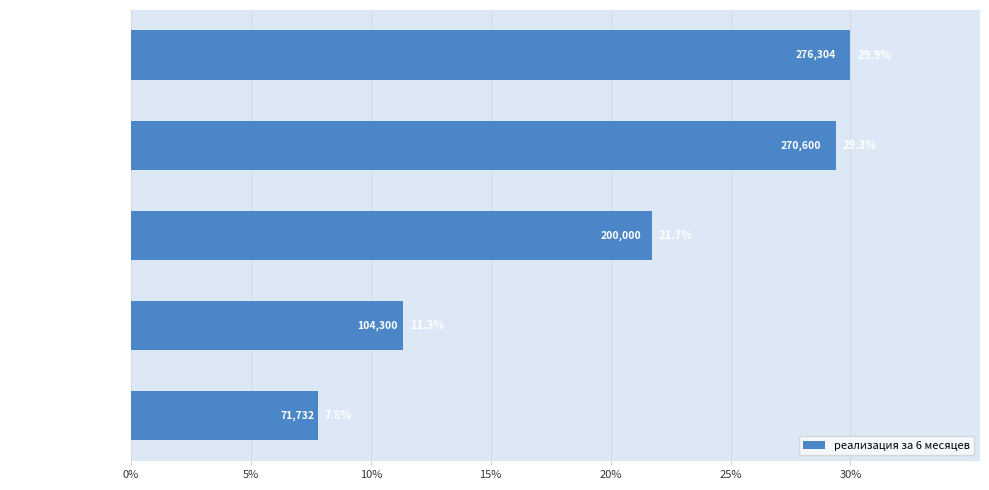

What is the maximum value shown in the chart?

276304